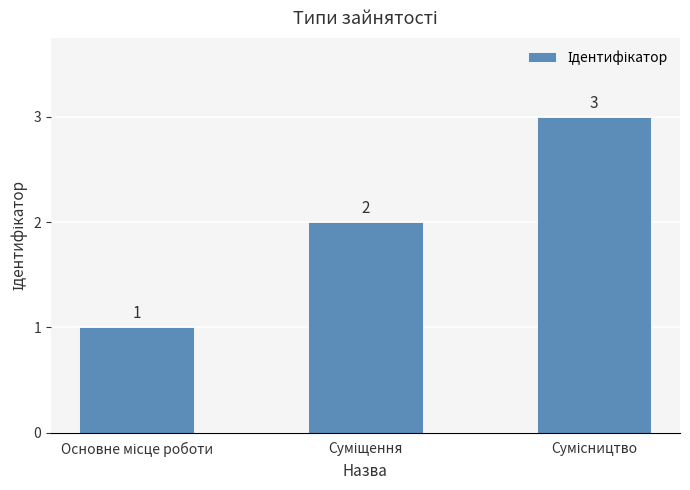

What is the greatest value displayed?

3